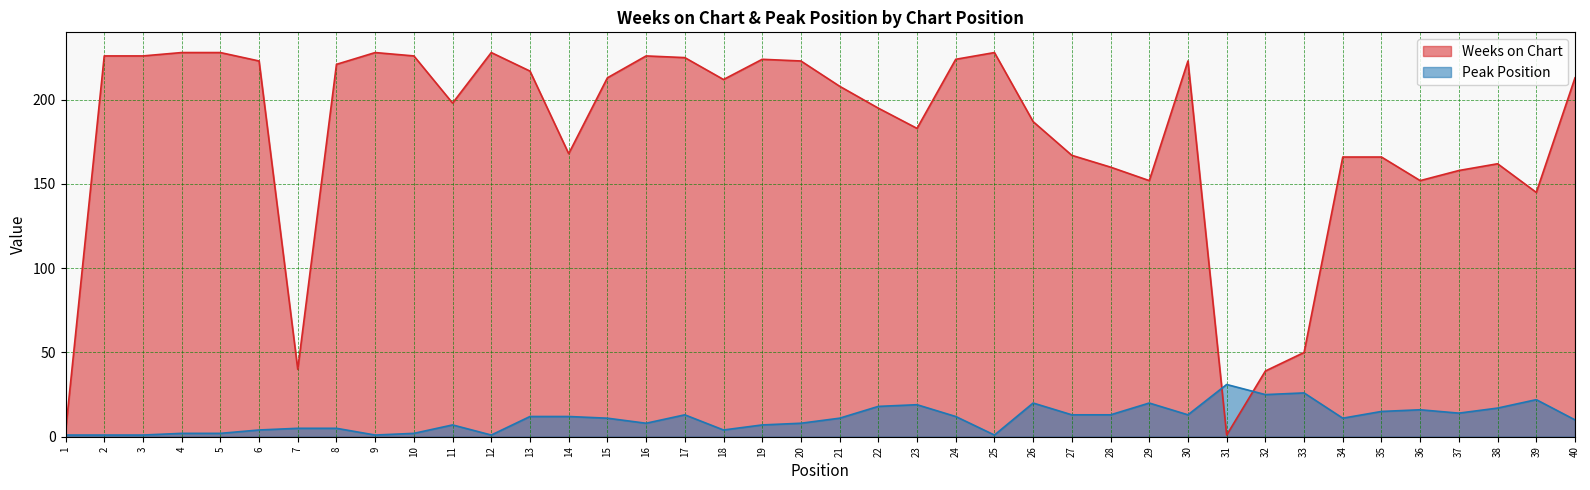

Reading left to right, list all the values displayed in this chart.

Weeks on Chart: 3	226	226	228	228	223	40	221	228	226	198	228	217	168	213	226	225	212	224	223	208	195	183	224	228	187	167	160	152	223	1	39	50	166	166	152	158	162	145	213
Peak Position: 1	1	1	2	2	4	5	5	1	2	7	1	12	12	11	8	13	4	7	8	11	18	19	12	1	20	13	13	20	13	31	25	26	11	15	16	14	17	22	10